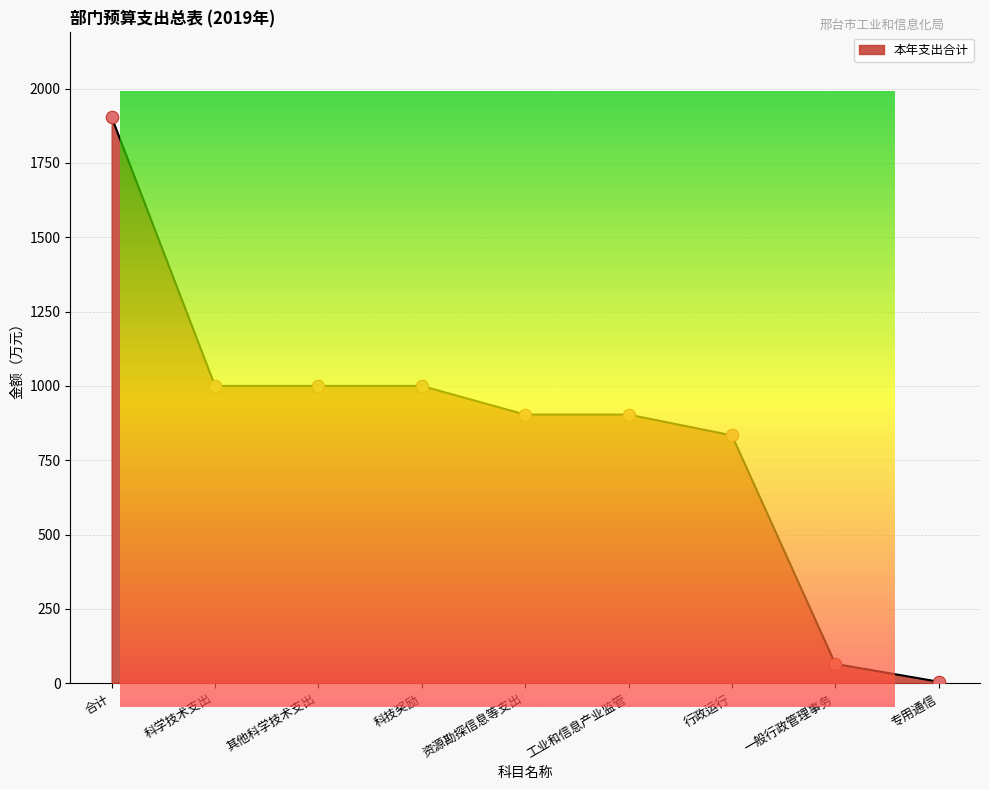

Approximately how many times larger is the value at 合计 compared to 专用通信?

380.7